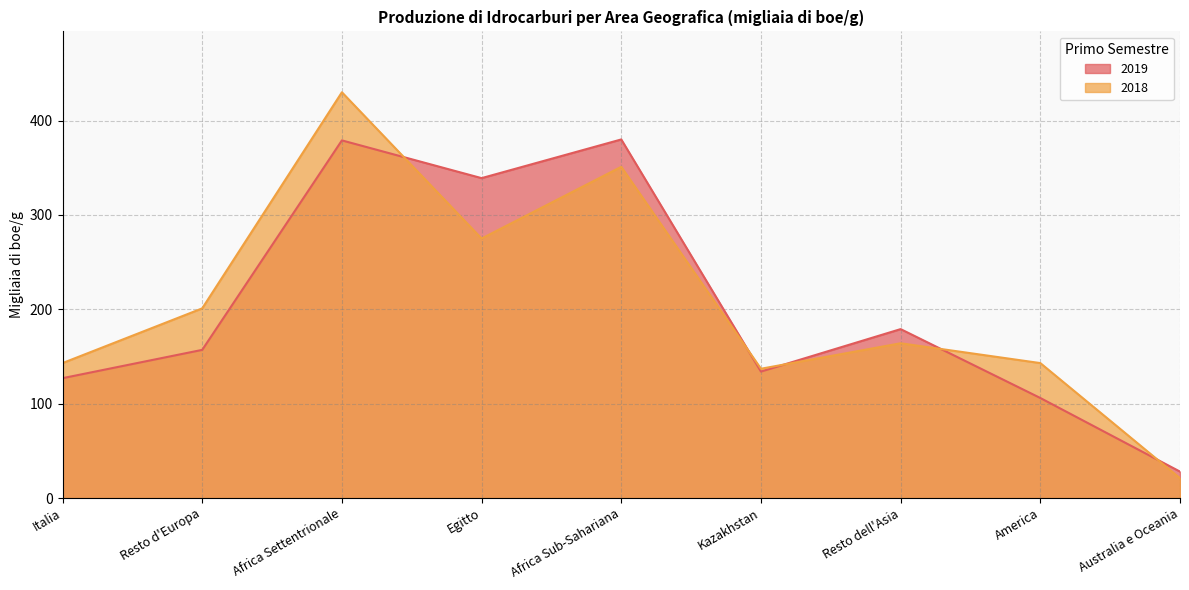

Is the value of 2019 at Australia e Oceania greater than the value of 2018 at America?

No